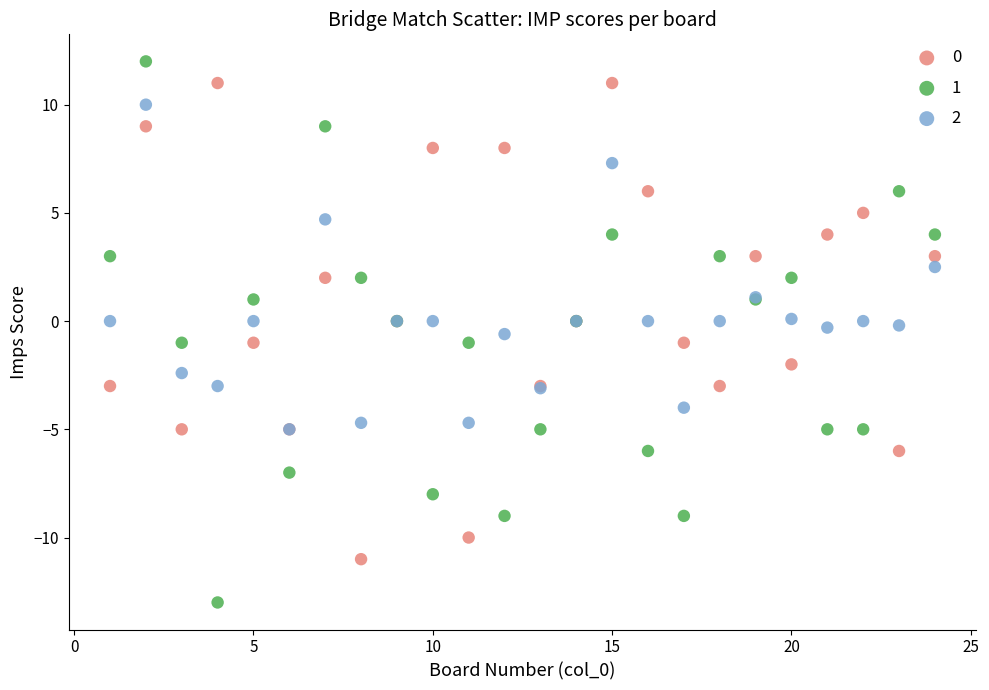

Which series contains the highest Y value?

1